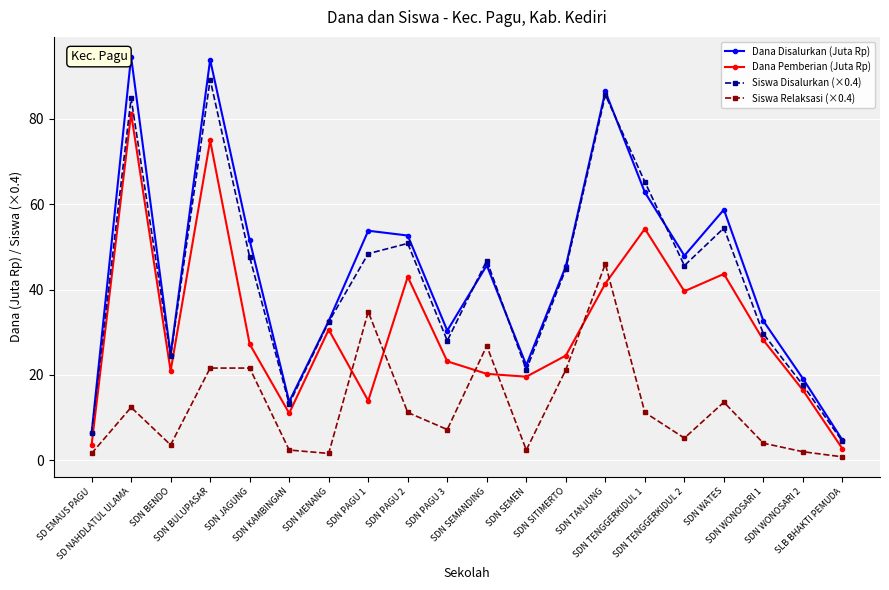

Rank the series by their maximum value, from highest to lowest.

Dana Disalurkan (Juta Rp), Siswa Disalurkan (×0.4), Dana Pemberian (Juta Rp), Siswa Relaksasi (×0.4)